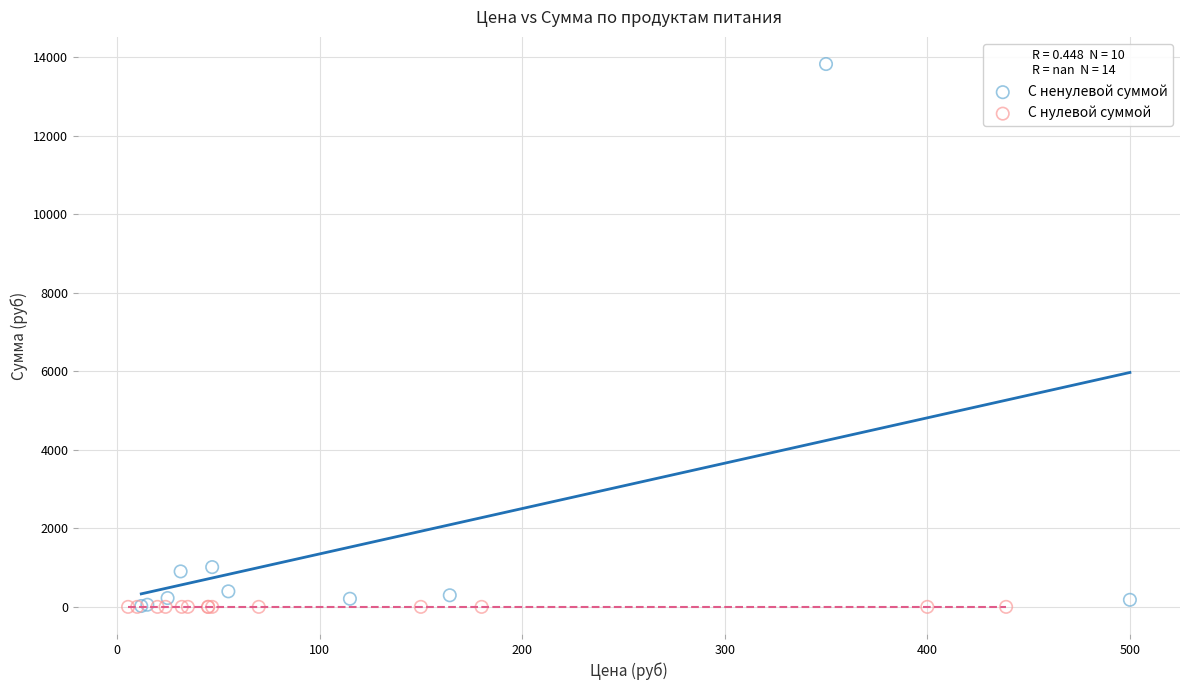

Which series reaches the maximum Y coordinate?

С ненулевой суммой